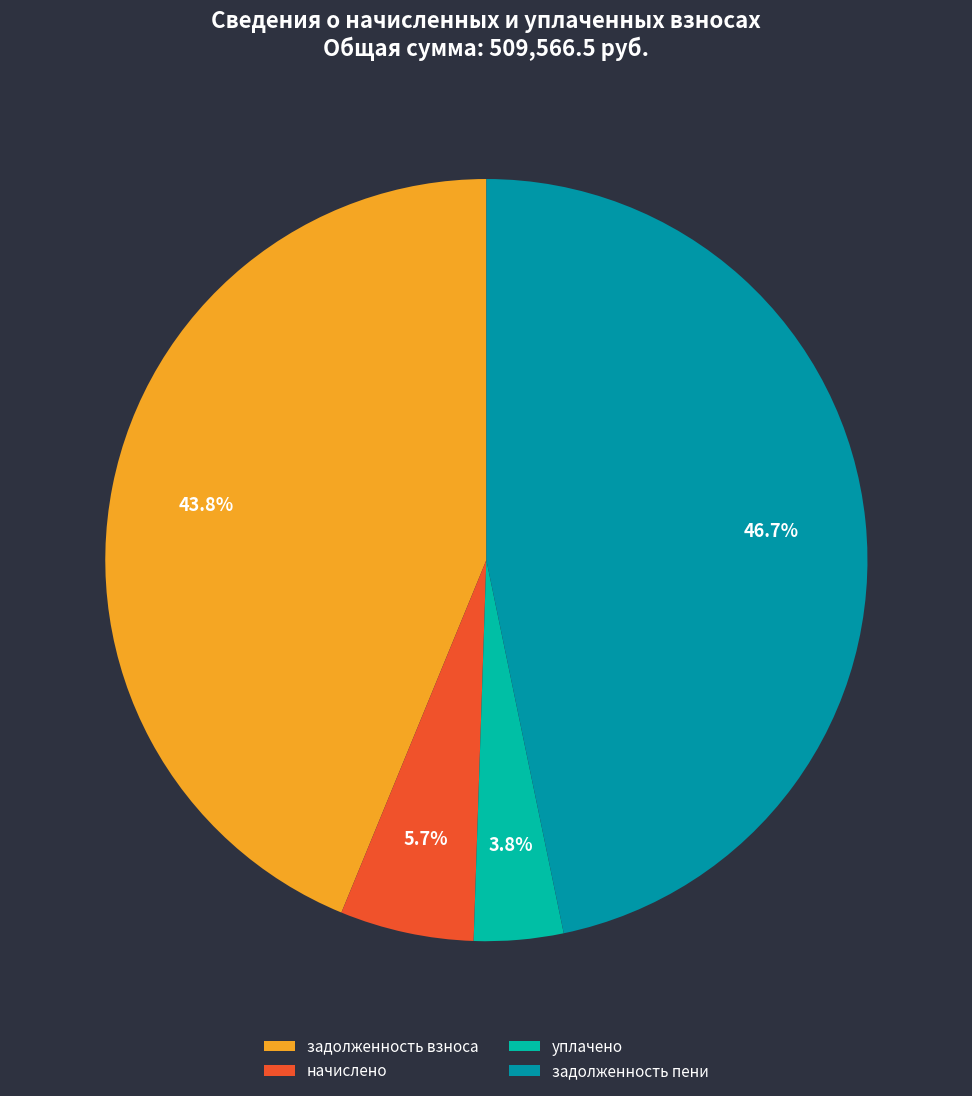

What percentage do задолженность пени and задолженность взноса together represent?

90.5%